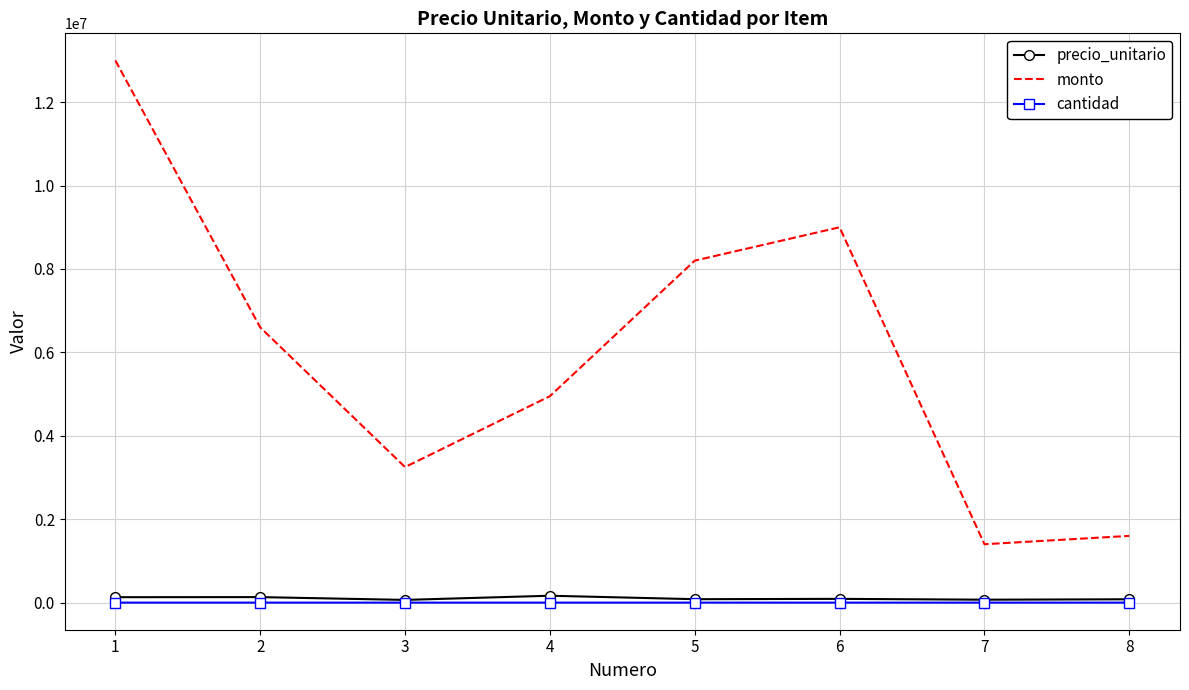

Where does the monto series first go above 6600000?

1